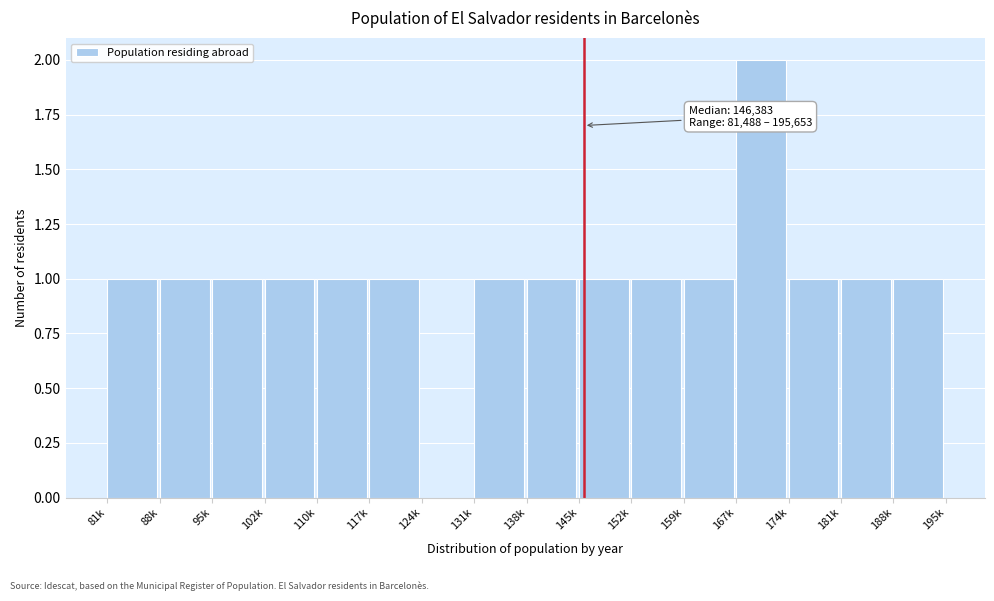

Reading right to left, what are all the values shown in this chart?

188k=1	181k=1	174k=1	167k=2	159k=1	152k=1	145k=1	138k=1	131k=1	124k=0	117k=1	110k=1	102k=1	95k=1	88k=1	81k=1